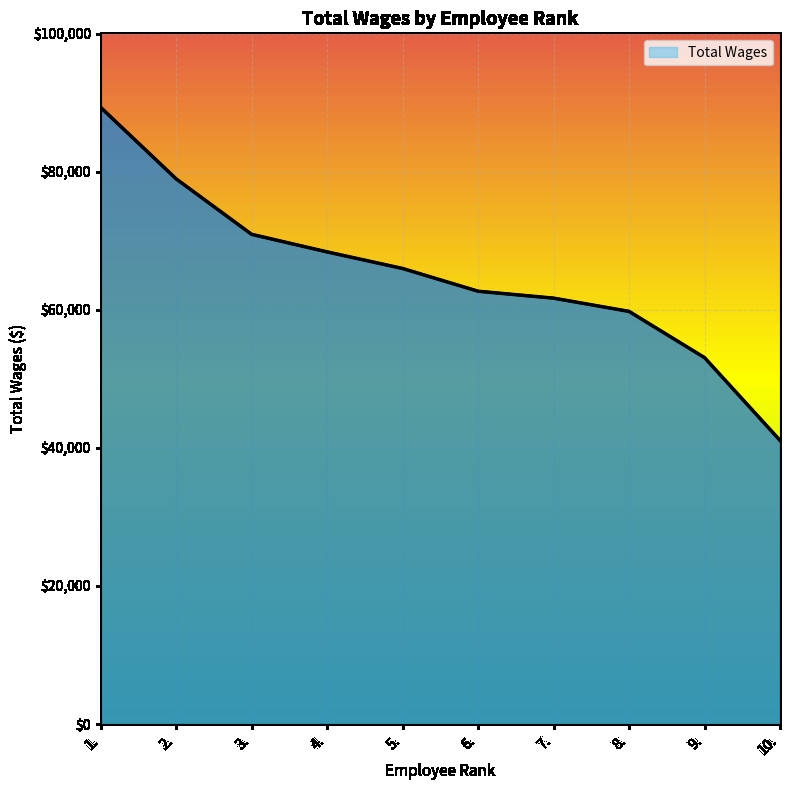

Is it true that the value at 10. is 57342?

False